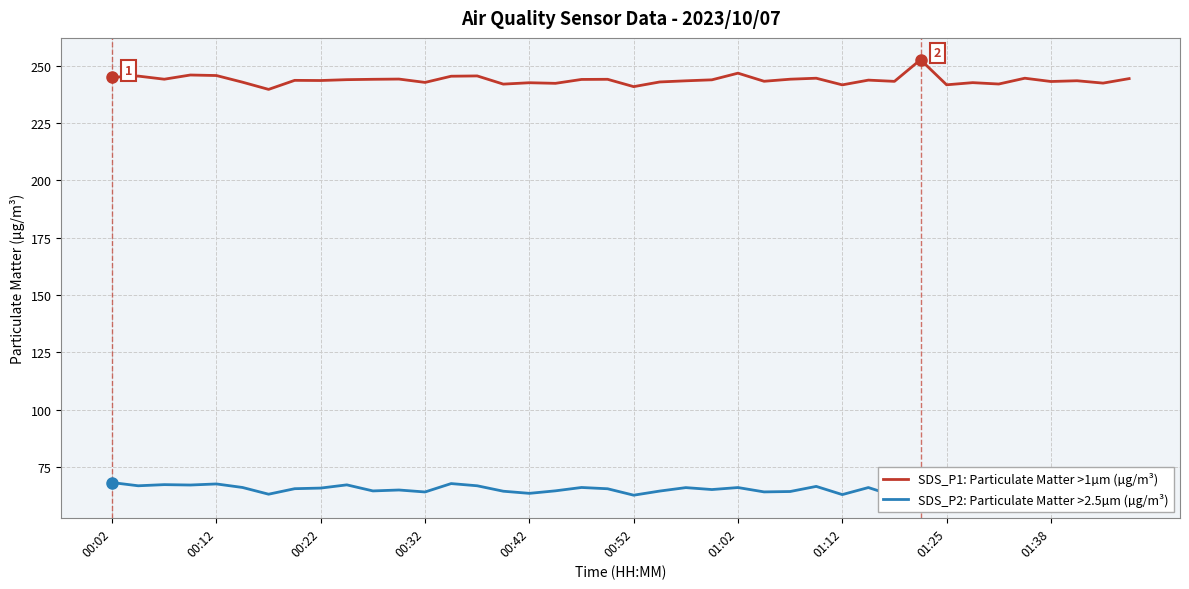

How many data points in SDS_P2: Particulate Matter >2.5µm (µg/m³) are less than 65?

18